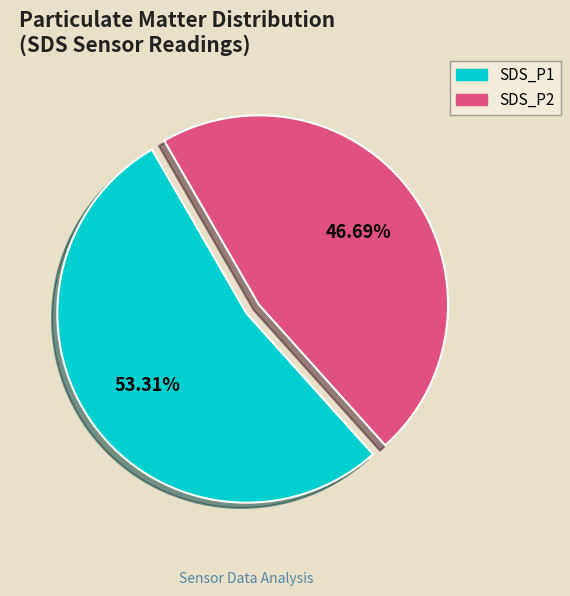

Is there any slice that represents more than half of the pie?

Yes